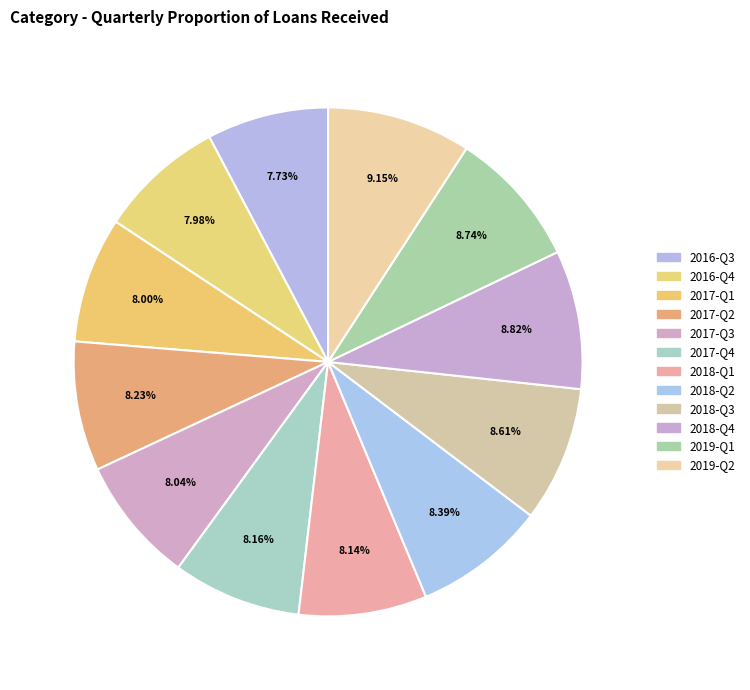

Count the number of slices in the pie.

12